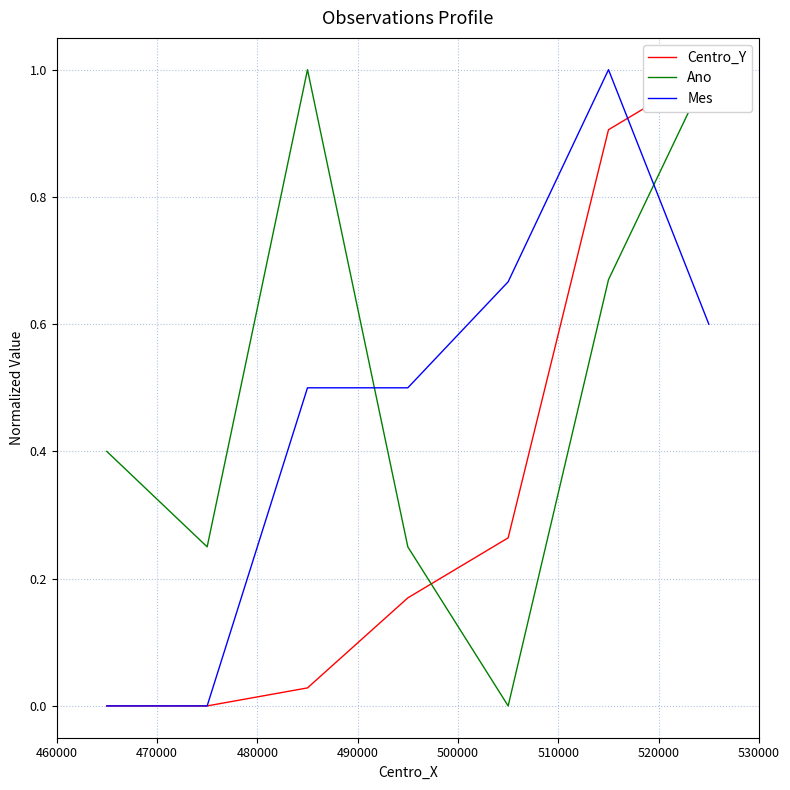

Rank the series at 480000 from lowest to highest value.

Centro_Y, Mes, Ano